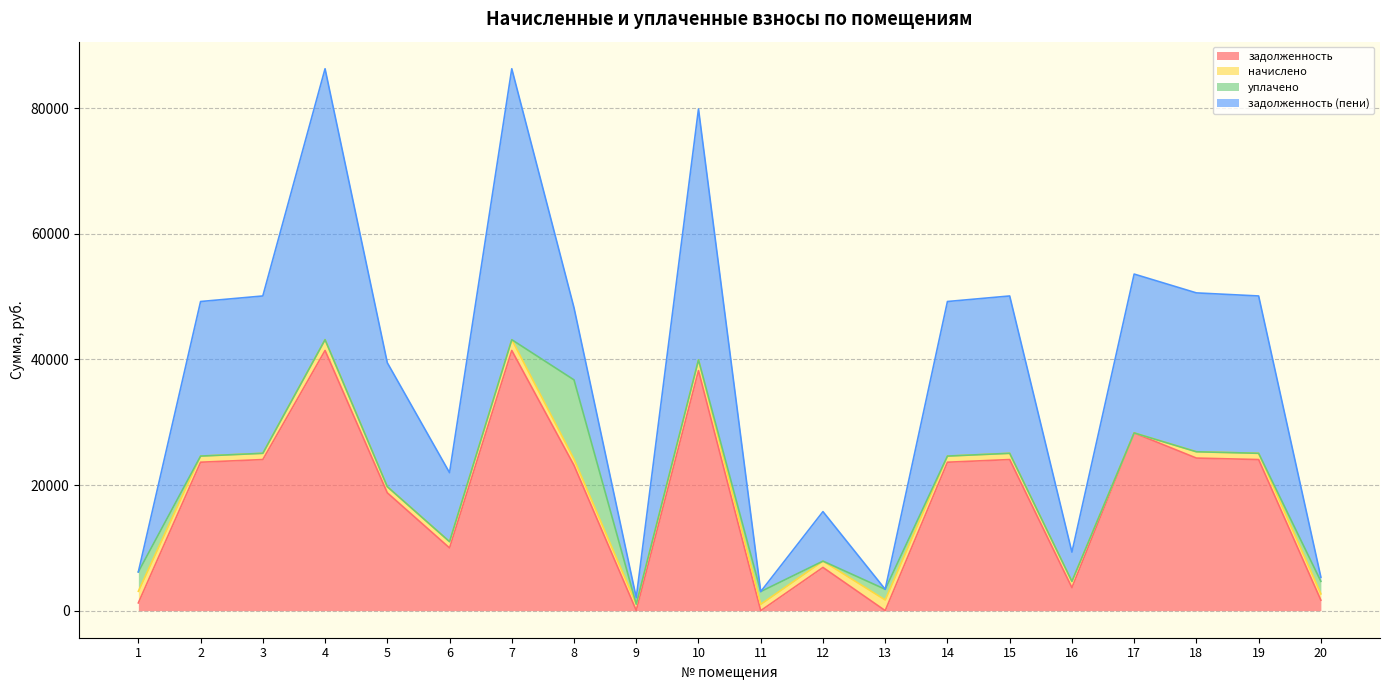

What is the value of the задолженность point at the 7th from the left?

41437.4